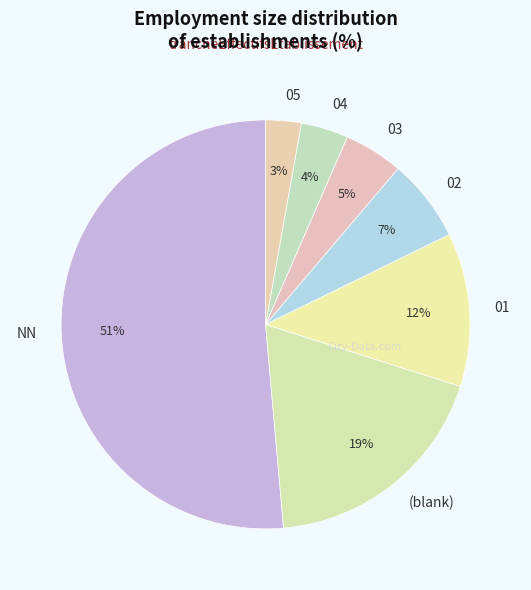

True or false: 03 accounts for 5% of the total.

True